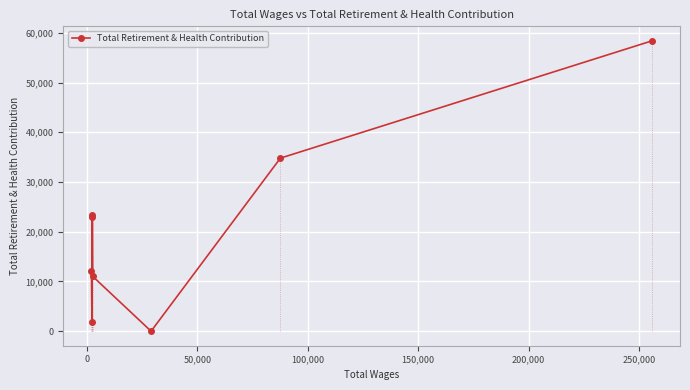

What is the approximate value at 300,000?

58386